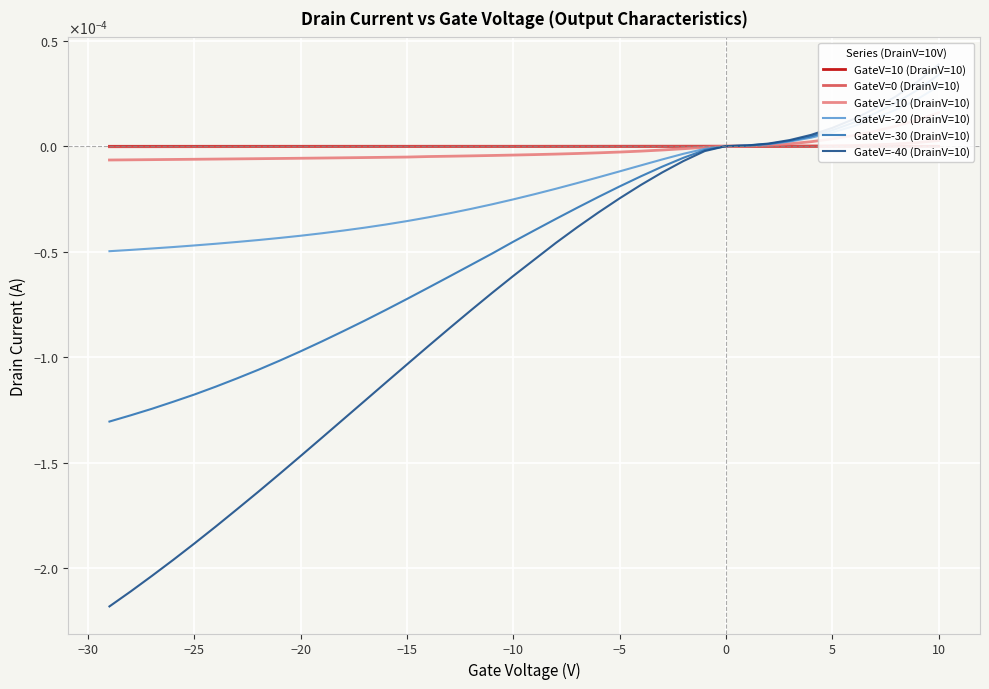

List the series in order of their peak value, lowest first.

GateV=10 (DrainV=10), GateV=0 (DrainV=10), GateV=-10 (DrainV=10), GateV=-20 (DrainV=10), GateV=-30 (DrainV=10), GateV=-40 (DrainV=10)